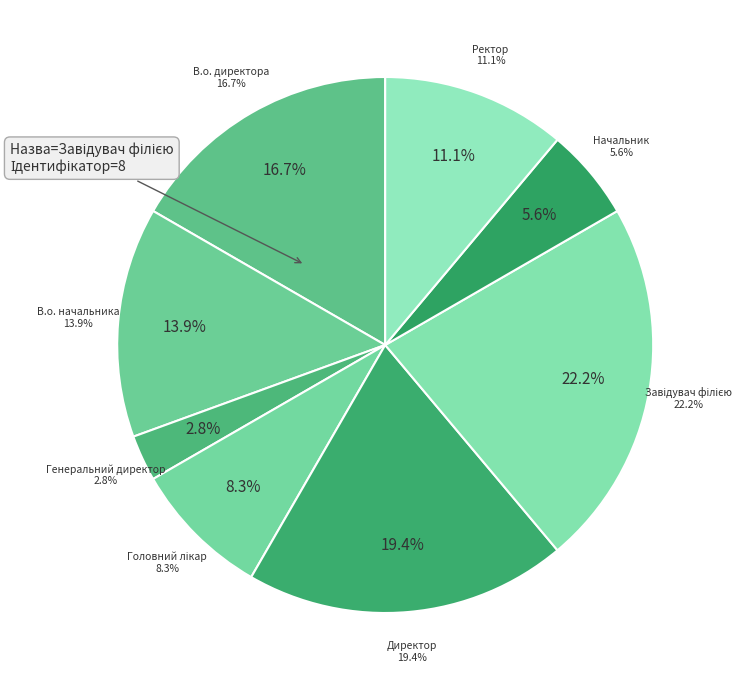

To the nearest percent, what percentage of the pie is В.о. директора?

17%